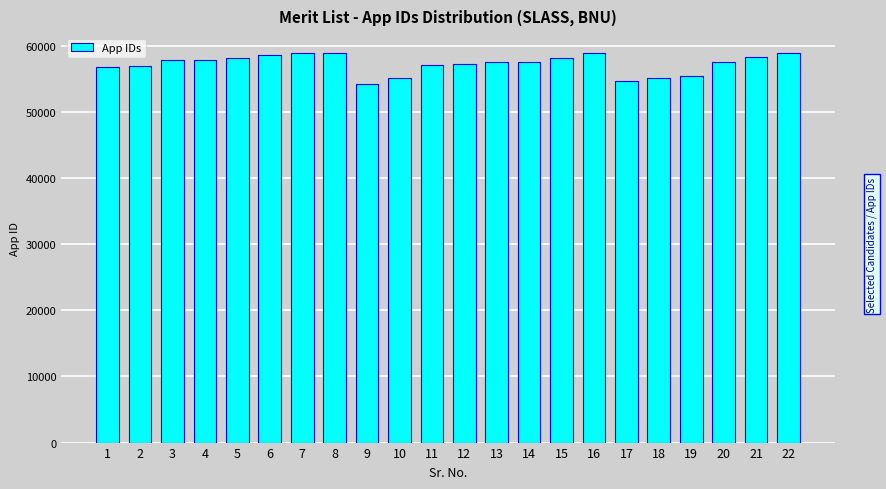

What is the minimum value shown in the chart?

54250